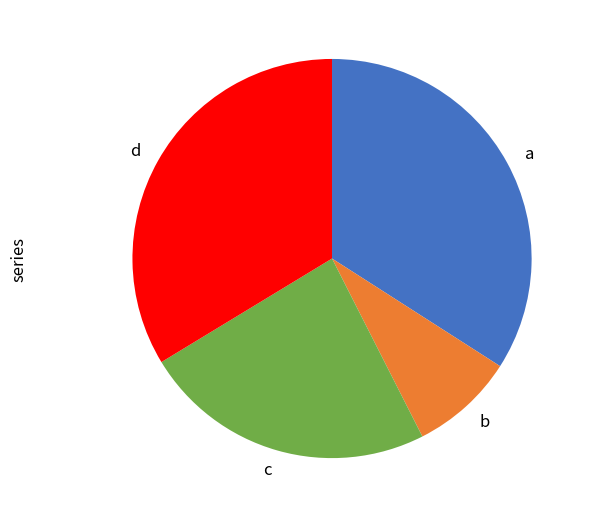

Which has a higher value, c or a?

a